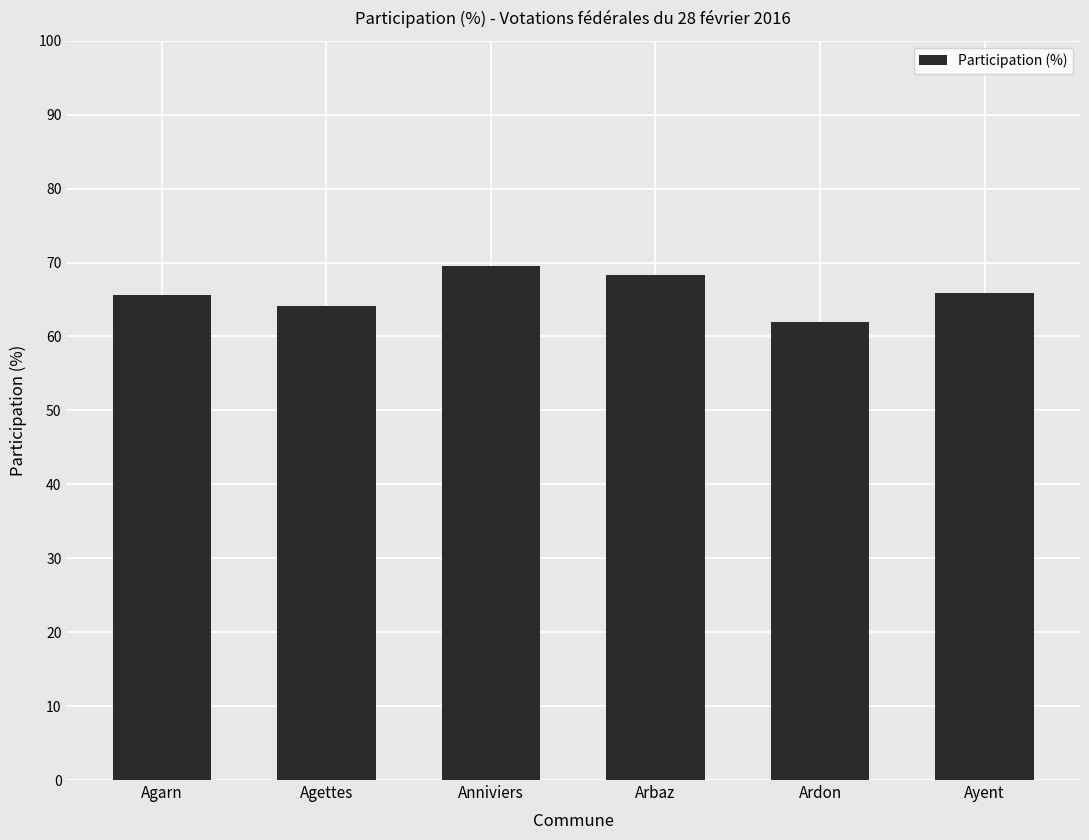

The chart shows a value of 29.7 at Arbaz. True or false?

False